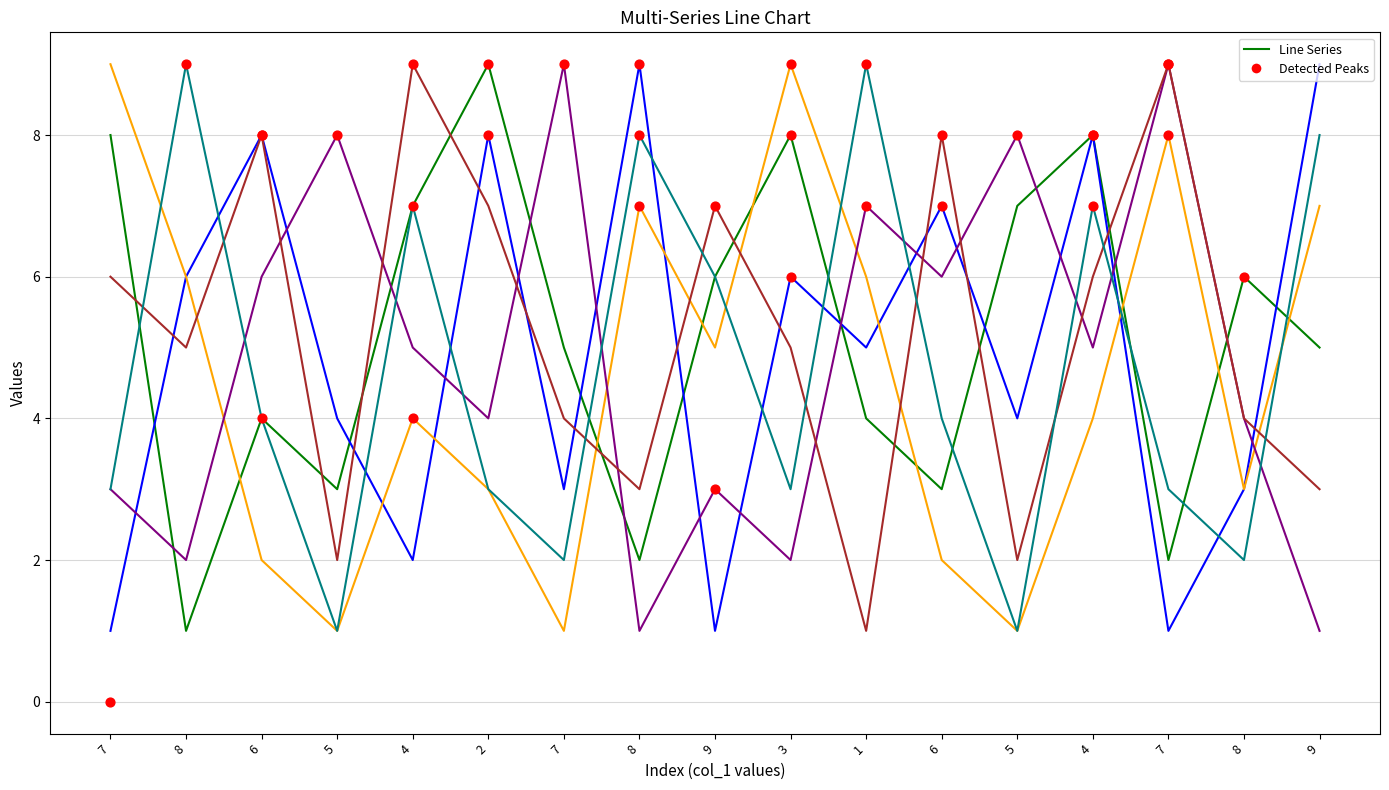

Which series contains the lowest Y value?

col_5